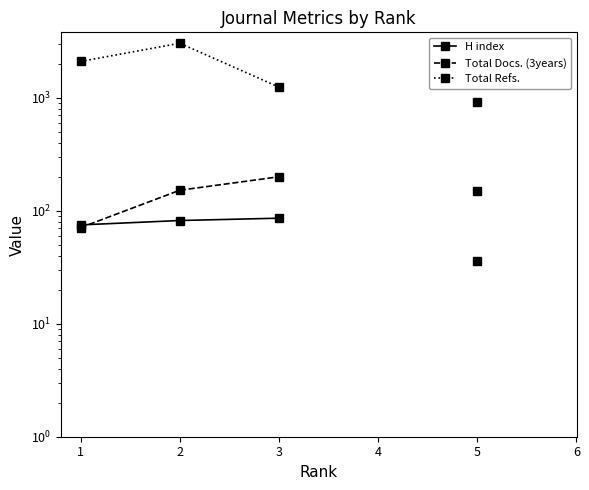

What is the difference between the maximum and minimum values in the H index series?

50.0